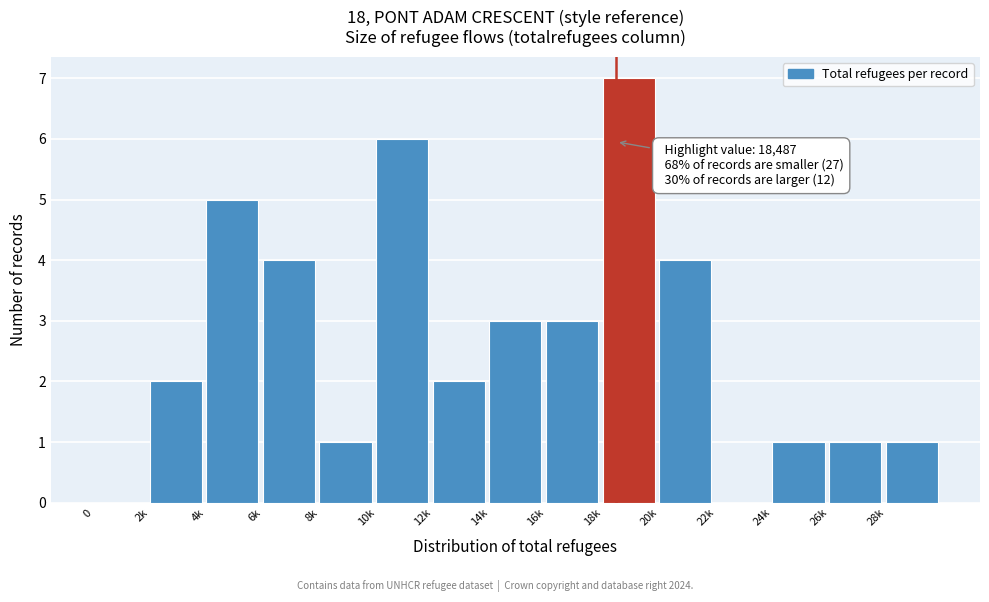

Reading right to left, list all the values displayed in this chart.

28k=1	26k=1	24k=1	22k=0	20k=4	18k=7	16k=3	14k=3	12k=2	10k=6	8k=1	6k=4	4k=5	2k=2	0=0